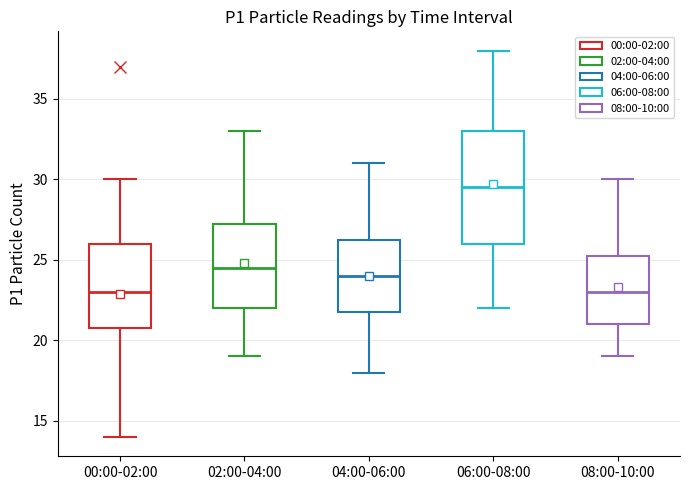

Which box's median line is the highest?

06:00-08:00